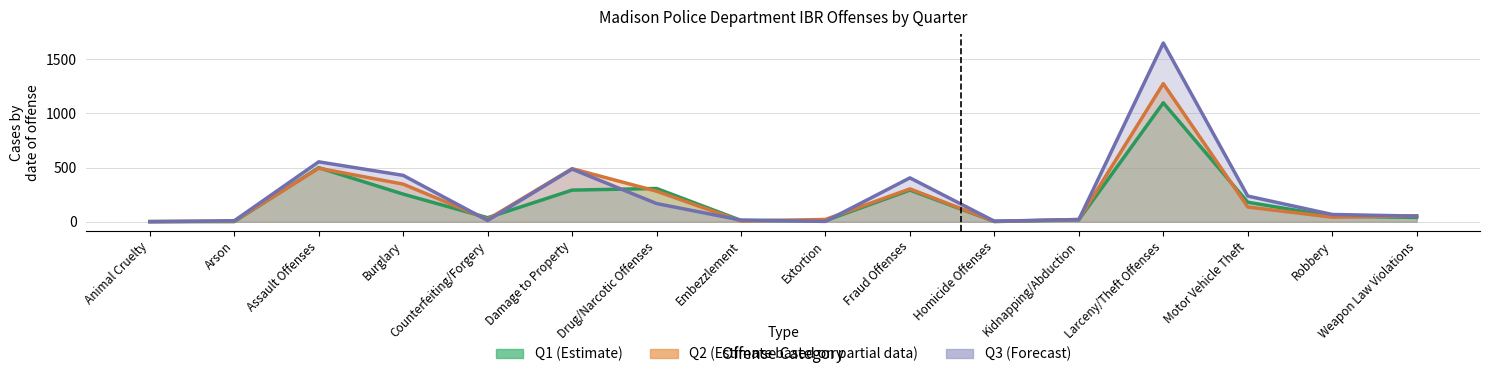

The Q1 (Estimate) series shows 292 at Damage to Property. True or false?

True